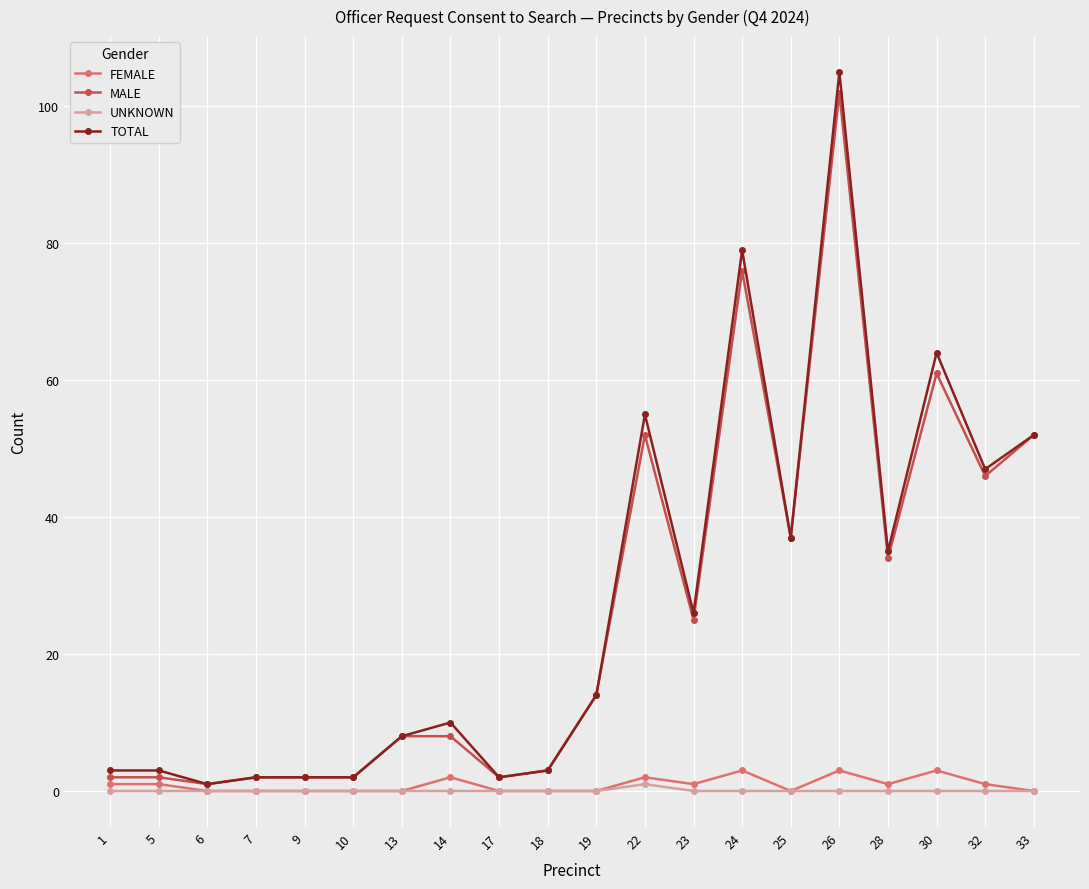

Does the chart display data point markers on the line(s)?

Yes